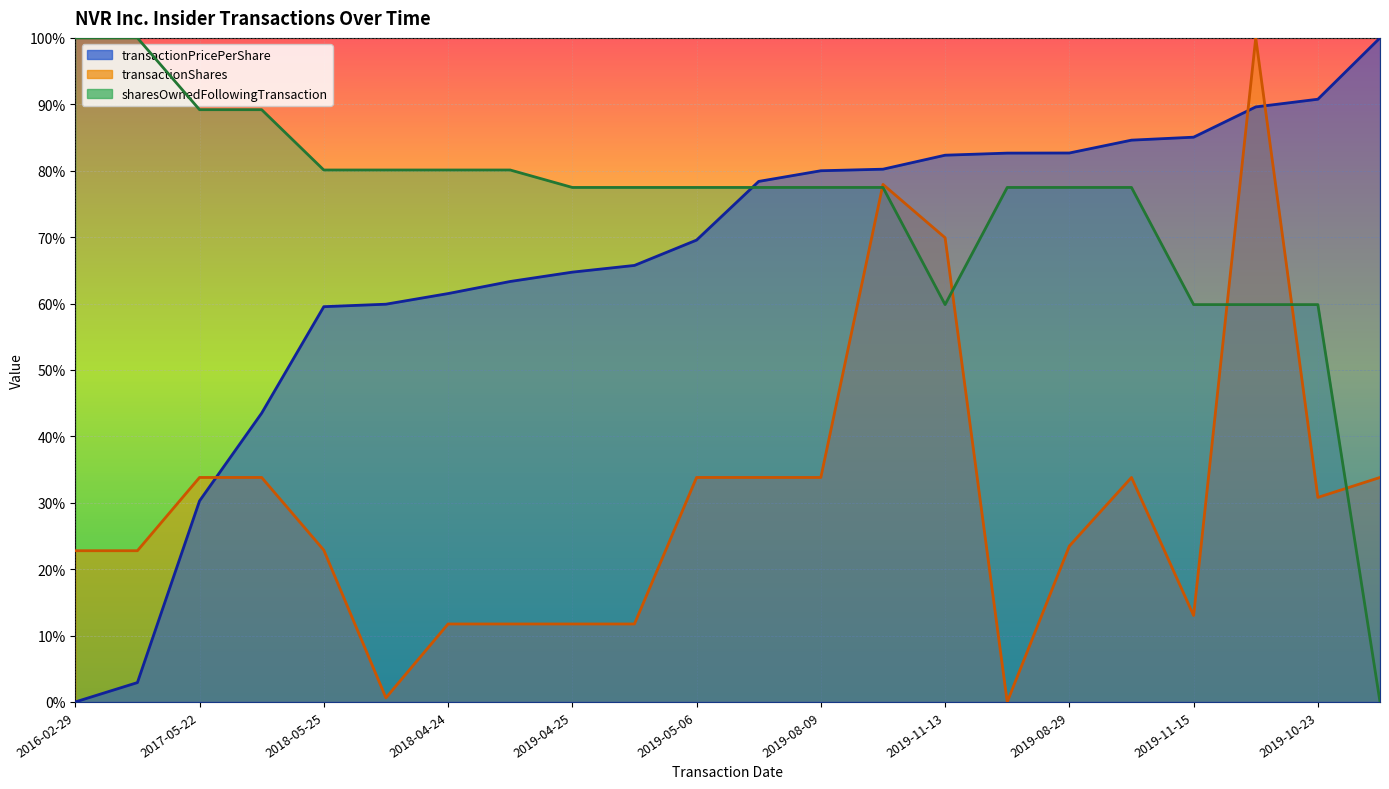

What is the value of the transactionShares point at the 12th from the left?

0.3